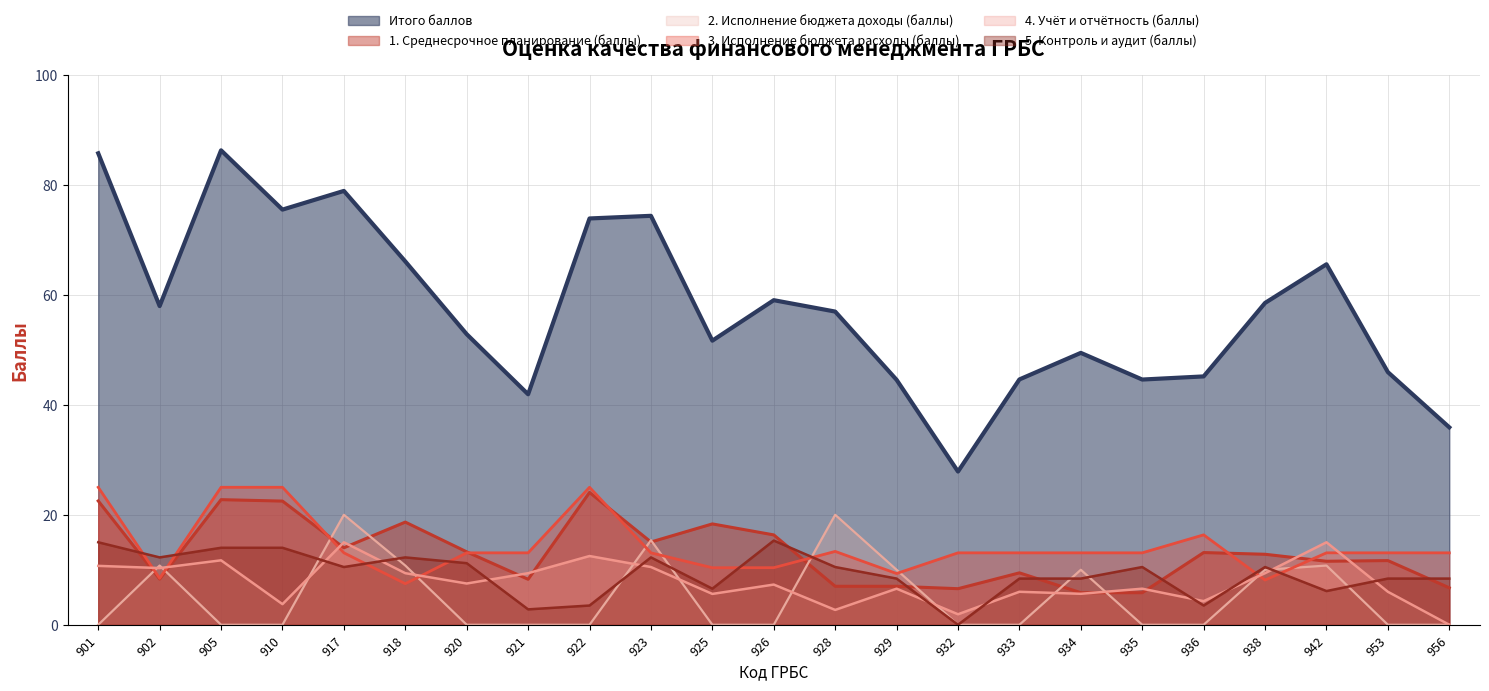

What is the difference between the 1. Среднесрочное планирование (баллы) values at 935 and 901?

16.7